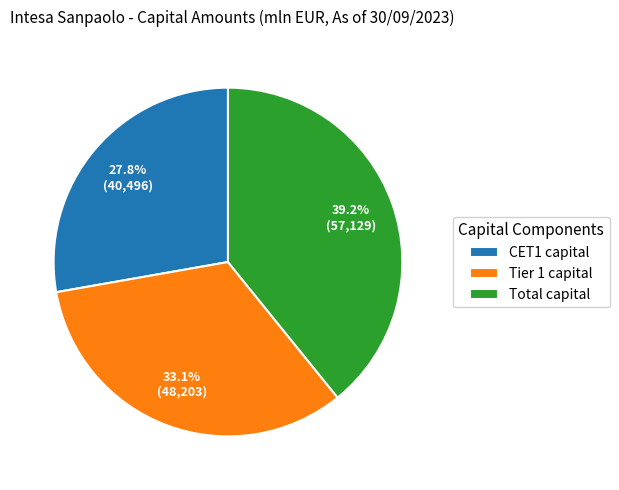

What percentage is NOT represented by Tier 1 capital?

66.9%